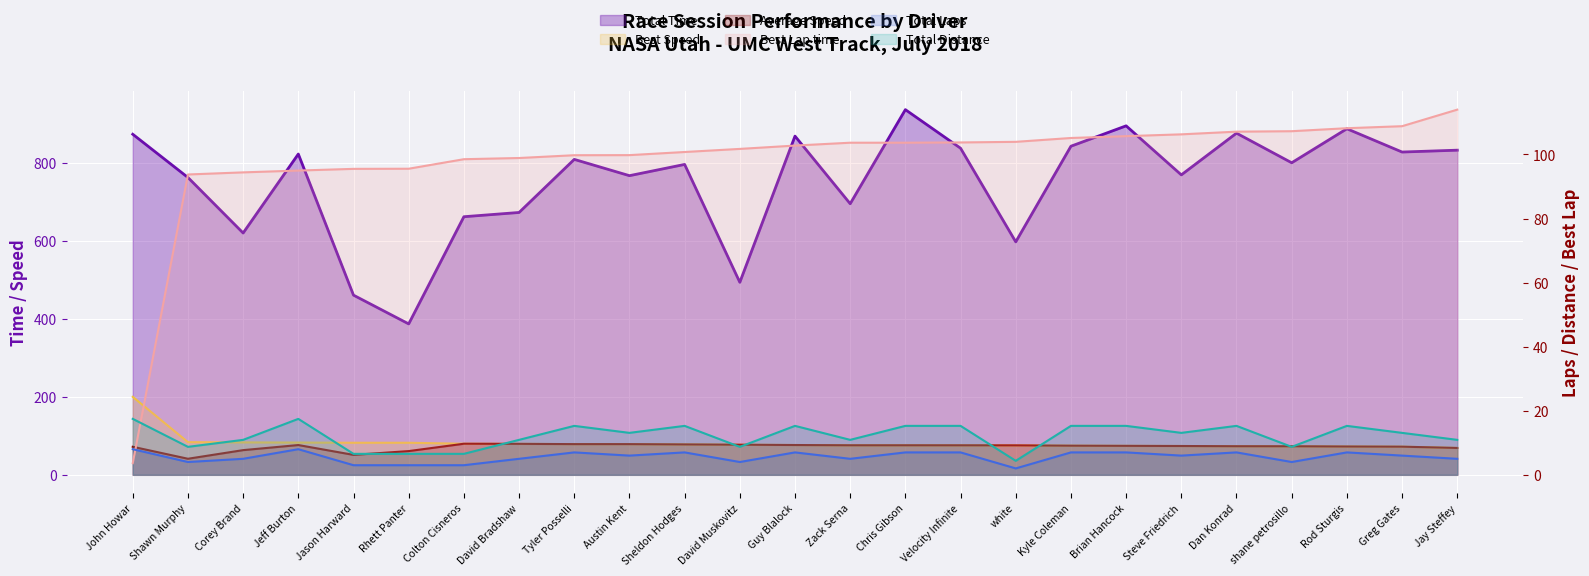

Reading left to right, transcribe all the data shown in this chart.

Total Time: 873.7	762.8	620.4	822.9	460.9	387.2	662.1	673.0	809.2	767.4	796.3	493.9	868.9	695.4	936.8	837.8	597.7	843.0	895.3	769.5	876.5	800.6	887.8	828.1	832.9
Best Lap time: 3.6	93.8	94.4	95.0	95.5	95.6	98.5	98.9	99.8	99.8	100.8	101.7	102.8	103.7	103.7	103.8	104.0	105.2	105.7	106.3	107.1	107.3	108.2	108.8	114.0
Best Speed: 200.0	83.8	83.2	82.7	82.3	82.2	79.8	79.5	78.8	78.7	78.0	77.2	76.5	75.8	75.8	75.7	75.6	74.7	74.3	73.9	73.4	73.3	72.6	72.2	68.9
Average Speed: 72.0	41.2	63.3	76.4	51.2	60.9	79.8	79.5	78.8	78.7	78.0	77.2	76.5	75.8	75.8	75.7	75.6	74.7	74.3	73.9	73.4	73.3	72.6	72.2	68.9
Total Laps: 8.0	4.0	5.0	8.0	3.0	3.0	3.0	5.0	7.0	6.0	7.0	4.0	7.0	5.0	7.0	7.0	2.0	7.0	7.0	6.0	7.0	4.0	7.0	6.0	5.0
Total Distance: 17.5	8.7	10.9	17.5	6.5	6.5	6.5	10.9	15.3	13.1	15.3	8.7	15.3	10.9	15.3	15.3	4.4	15.3	15.3	13.1	15.3	8.7	15.3	13.1	10.9